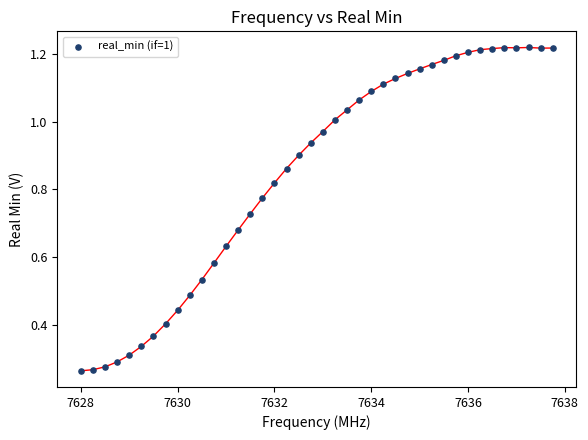

What is the range of X values (max minus min)?

9.8